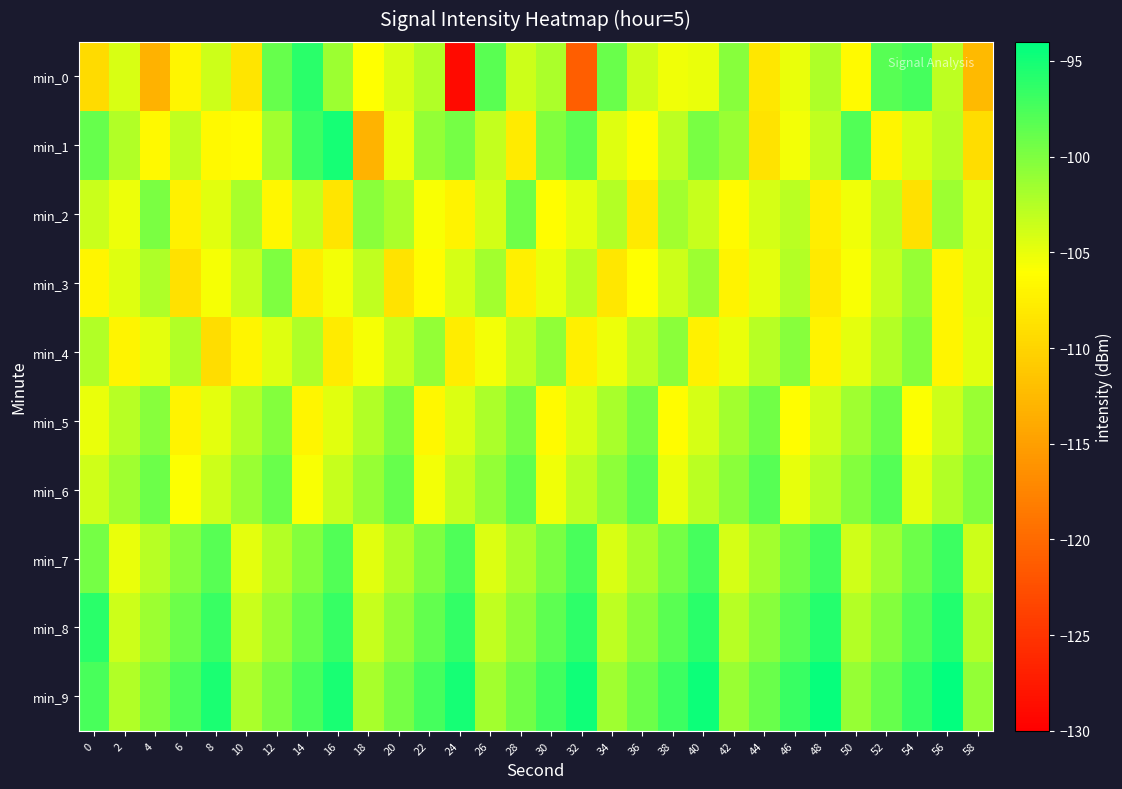

How many series are shown in this chart?

10